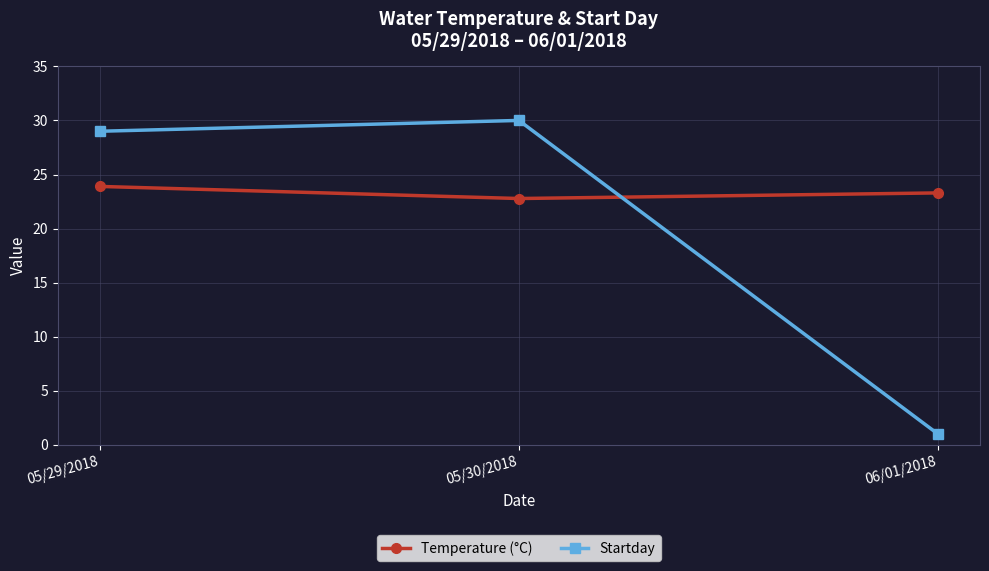

List the series in order of their overall mean, highest first.

Temperature (°C), Startday